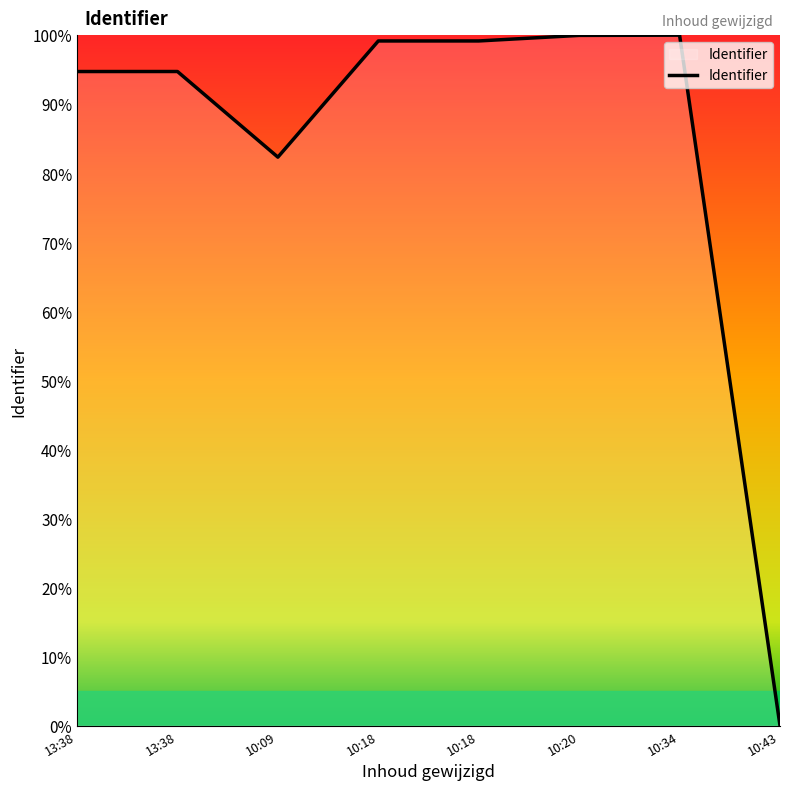

What is the difference between the maximum and minimum values?

100.0